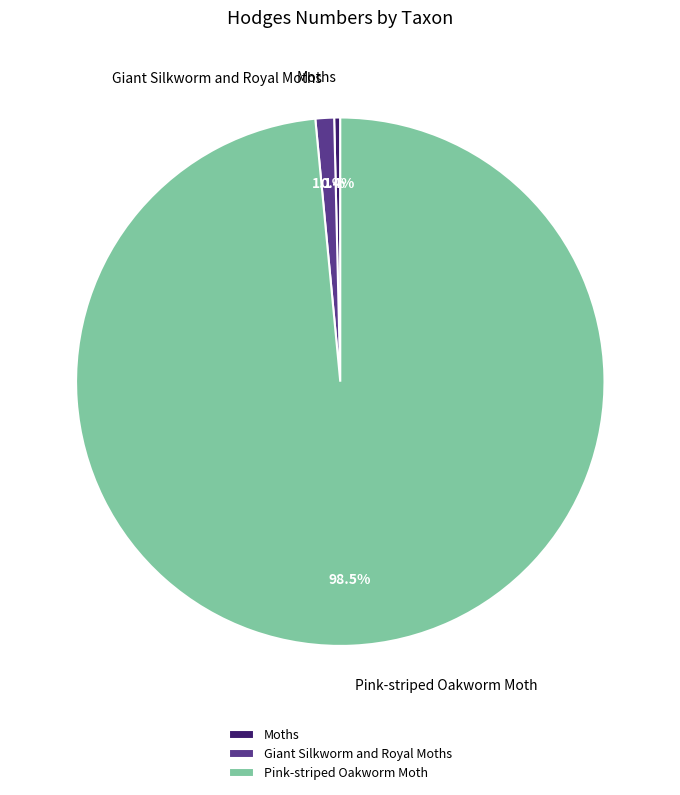

Rank the categories by value from lowest to highest.

Moths, Giant Silkworm and Royal Moths, Pink-striped Oakworm Moth